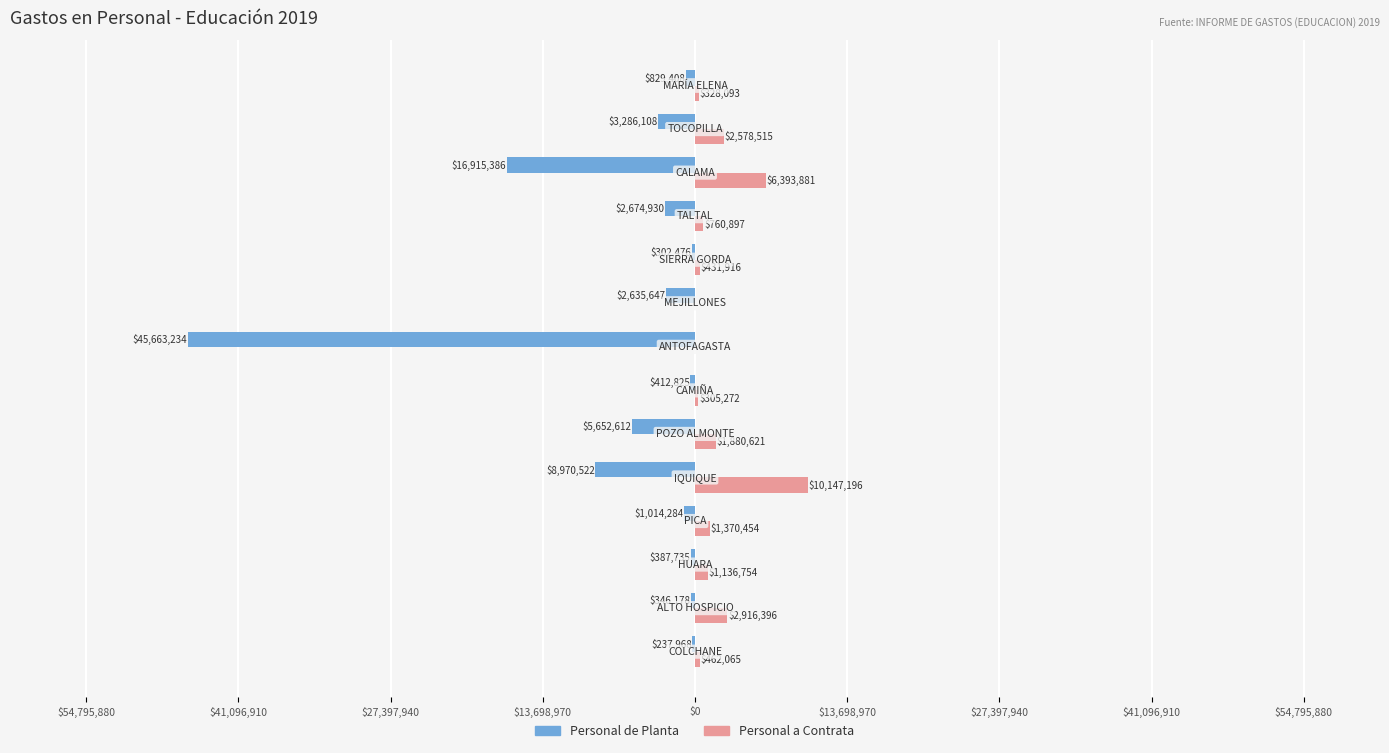

What are all the series names shown in the legend?

Personal de Planta, Personal a Contrata